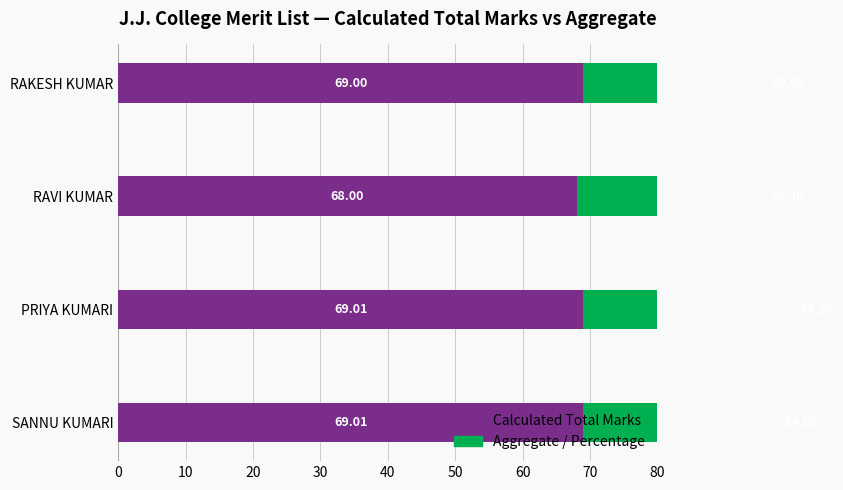

How many categories are shown in the chart?

4